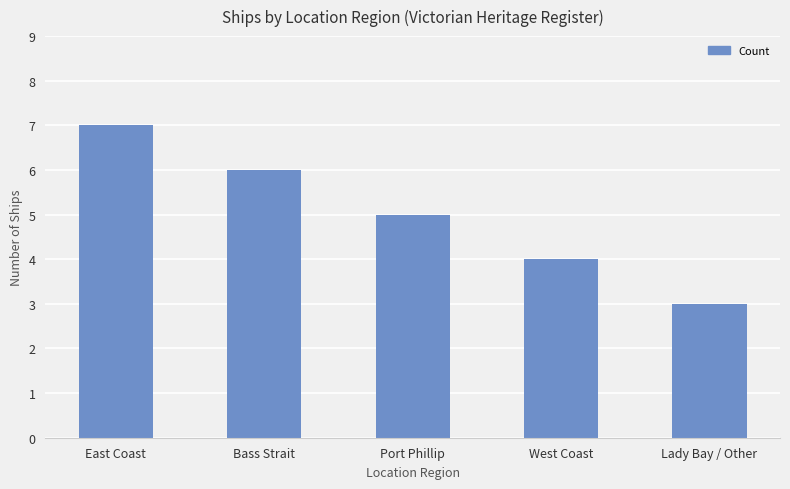

What is the label of the 1st bar from the right?

Lady Bay / Other